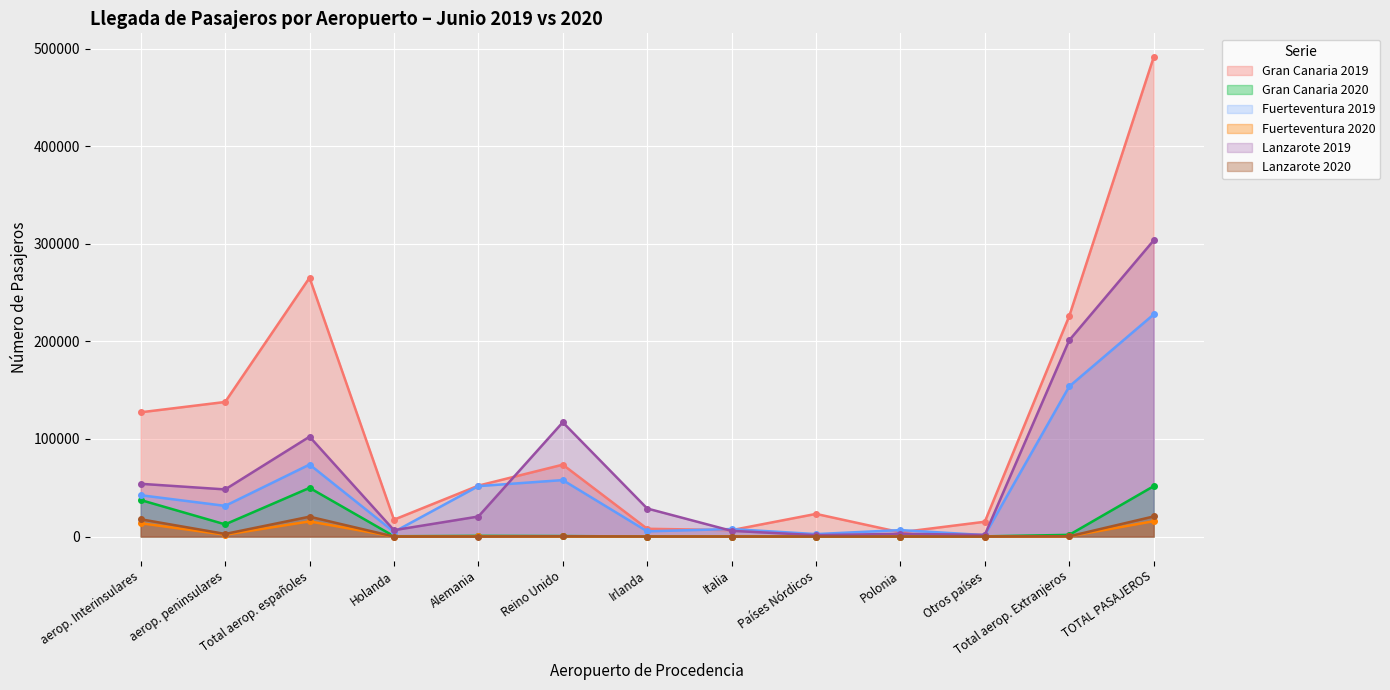

What is the difference between the highest and lowest values at TOTAL PASAJEROS?

475370